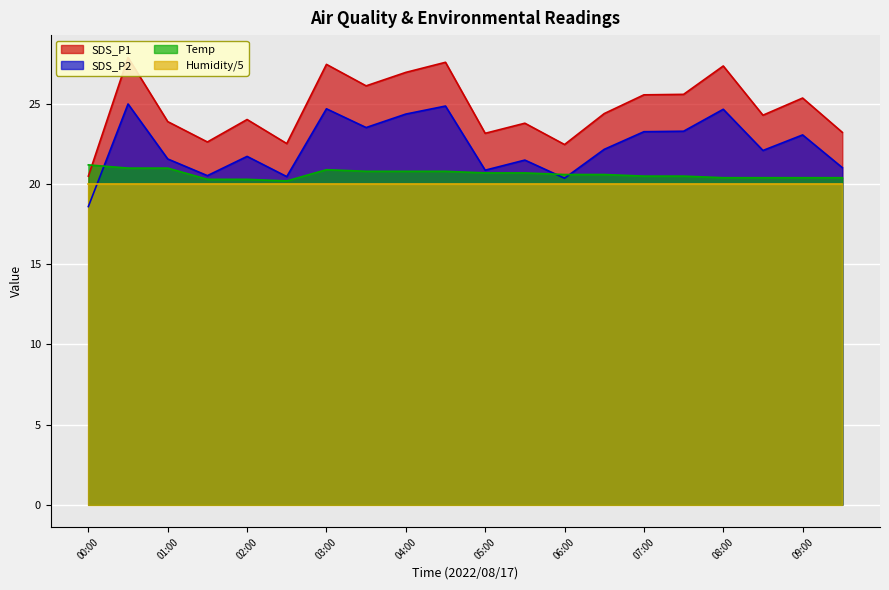

What is the total value across all series at 07:00?

69.3